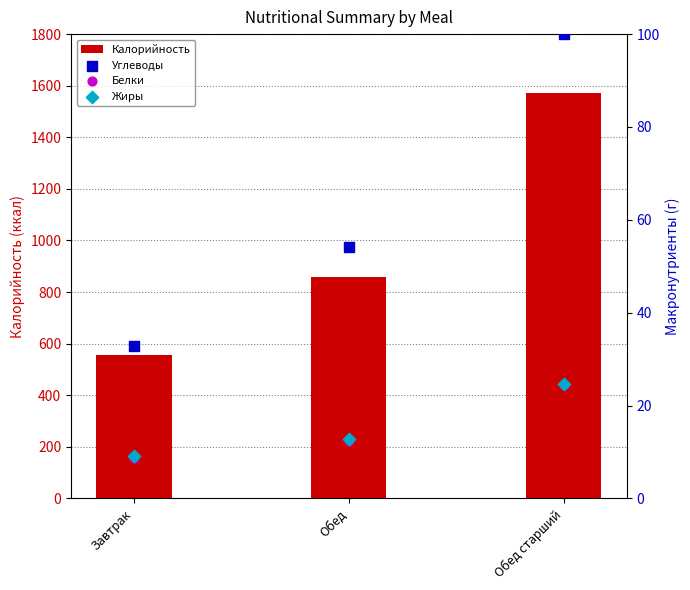

What is the total value across all series at Обед?

937.5